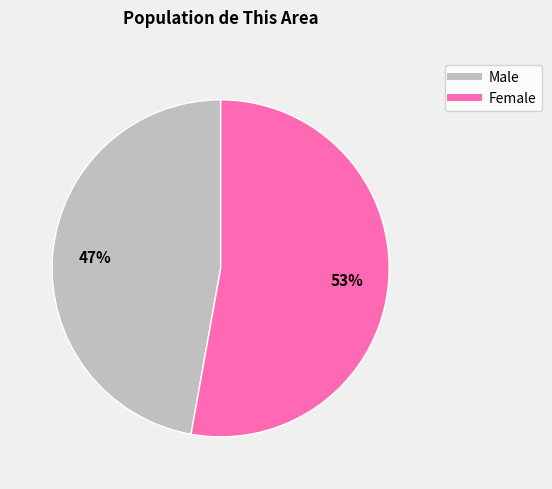

To the nearest percent, what is the difference between the Female and Male slice percentages?

6%